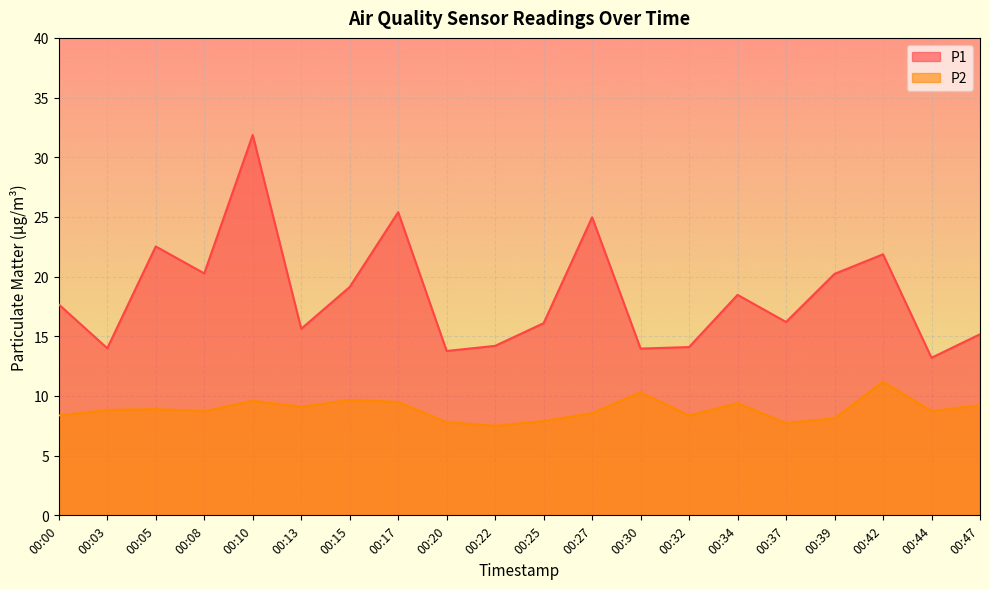

List the series in order of their overall mean, lowest first.

P2, P1